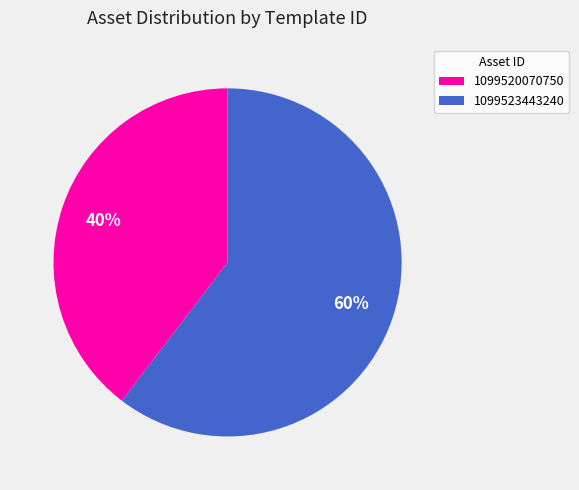

Rank the categories by value from highest to lowest.

1099523443240, 1099520070750